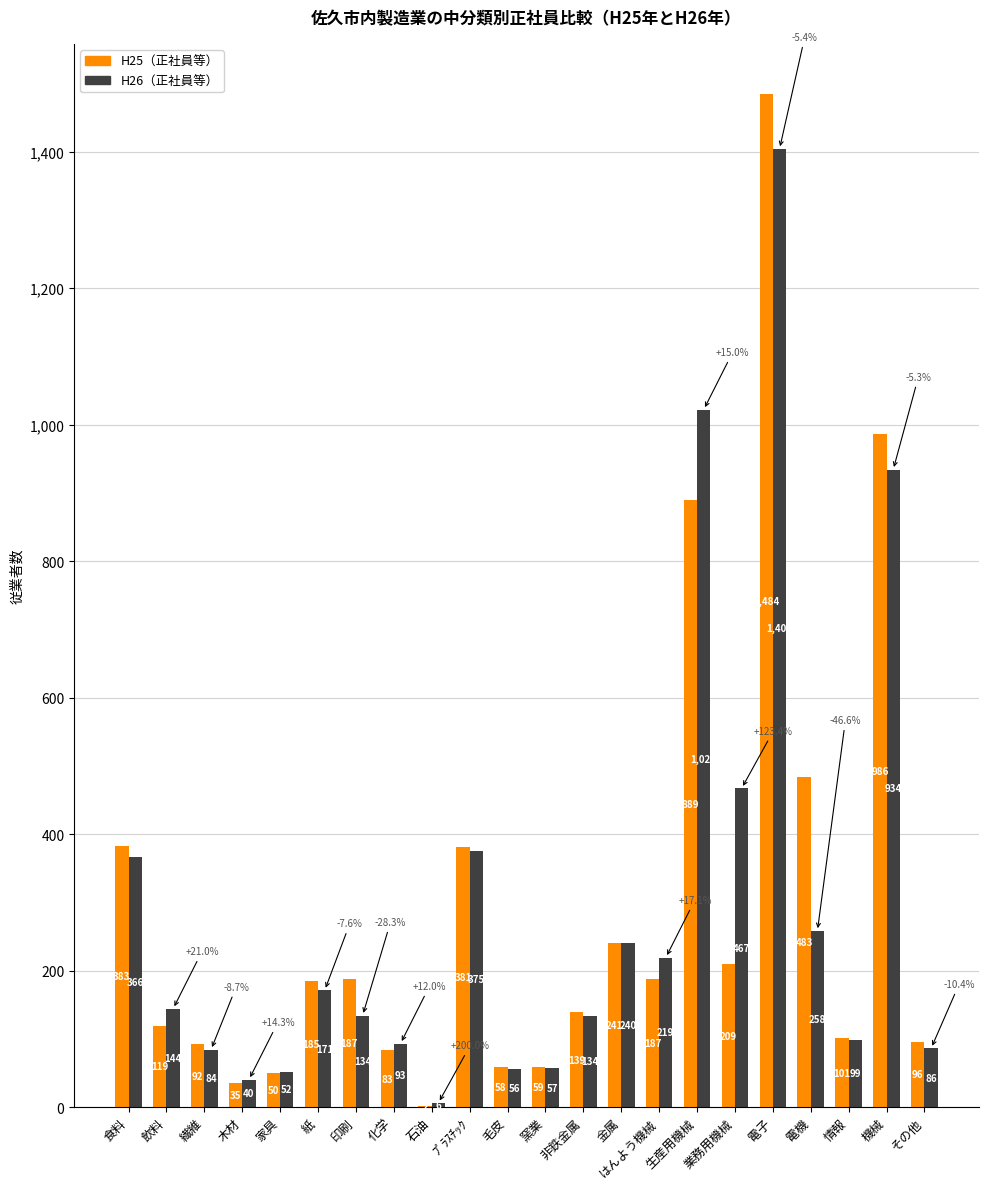

What is the maximum value shown in the chart?

1484